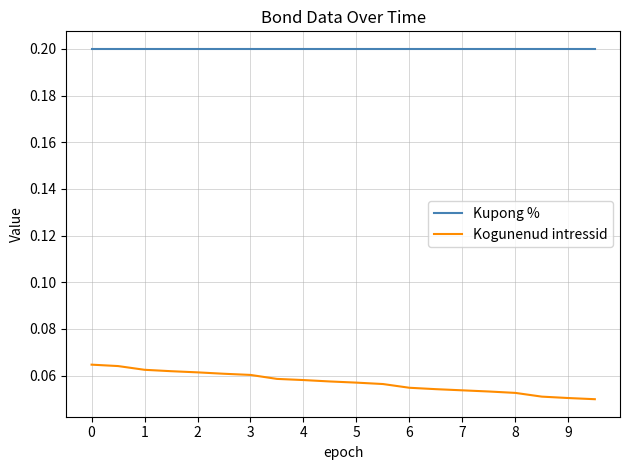

How many lines are shown in the chart?

2